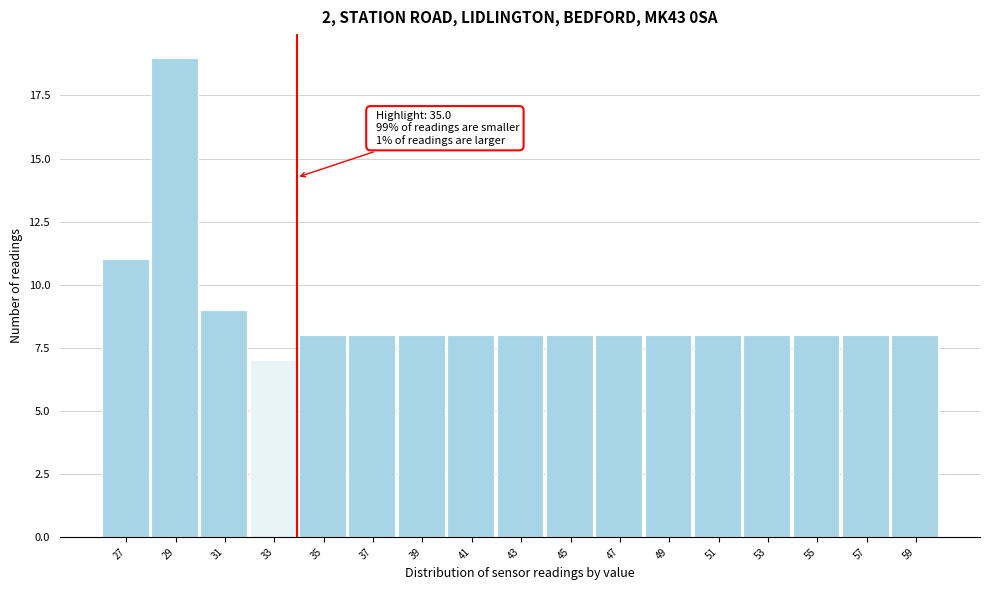

Reading left to right, list all the values displayed in this chart.

11	19	9	7	8	8	8	8	8	8	8	8	8	8	8	8	8